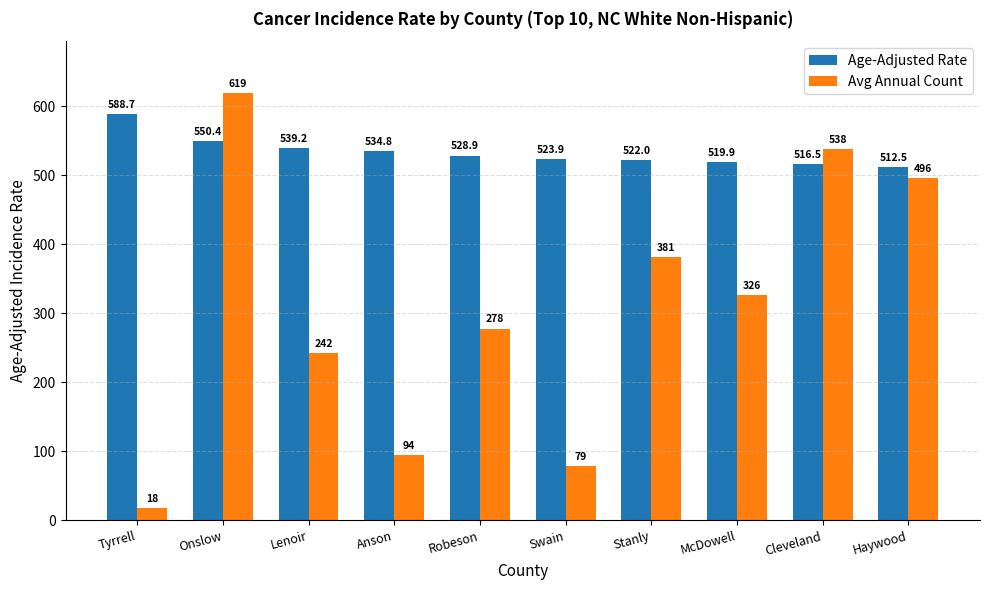

What is the smallest value displayed?

18.0